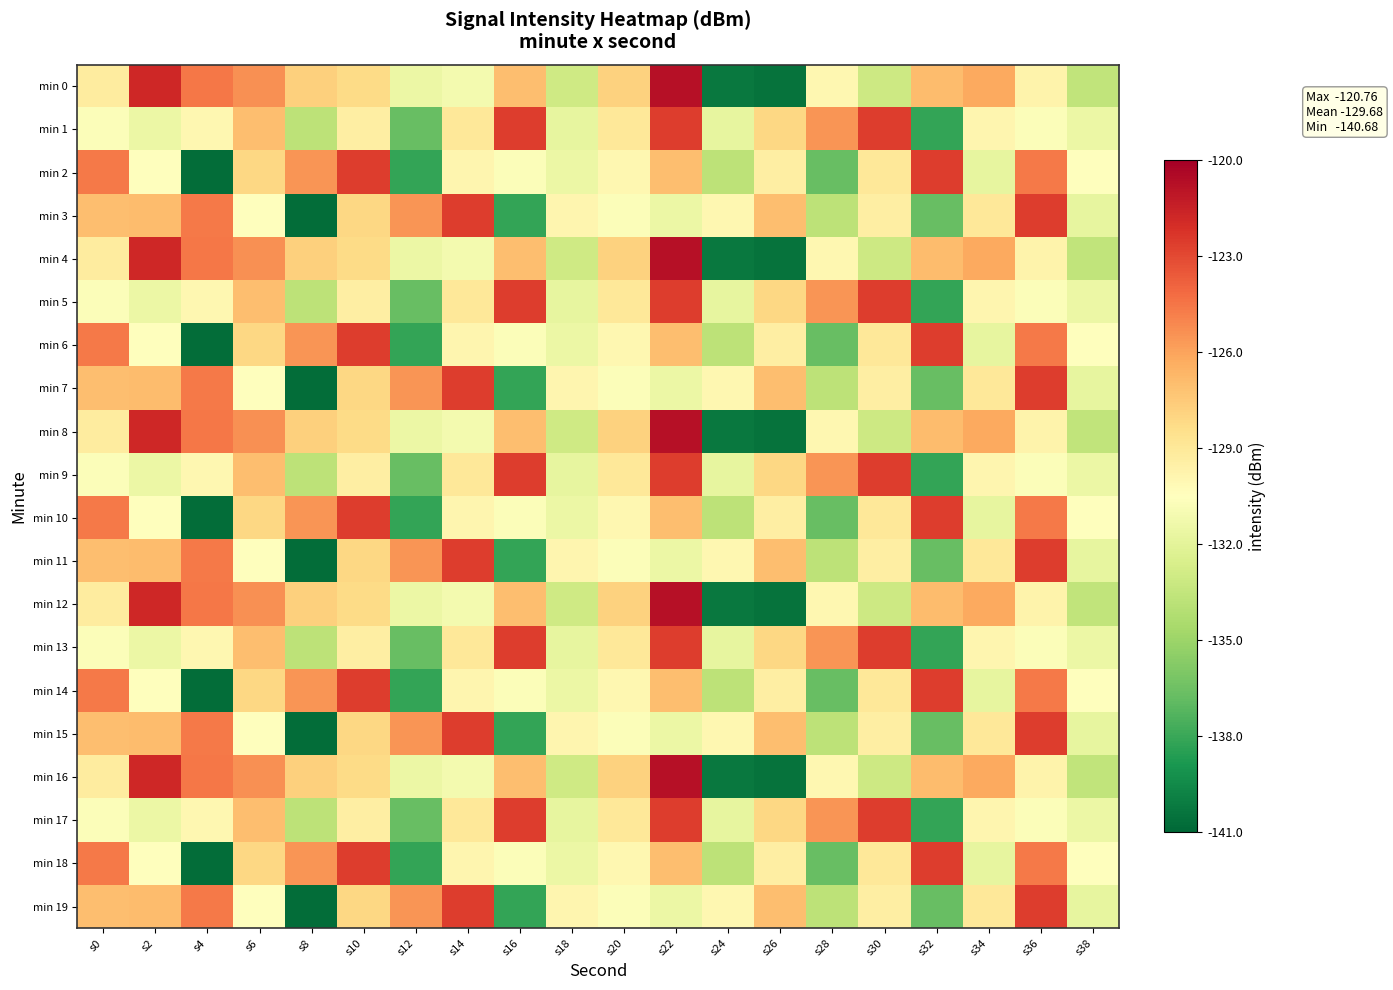

At which category is the sum across all series the highest?

s22